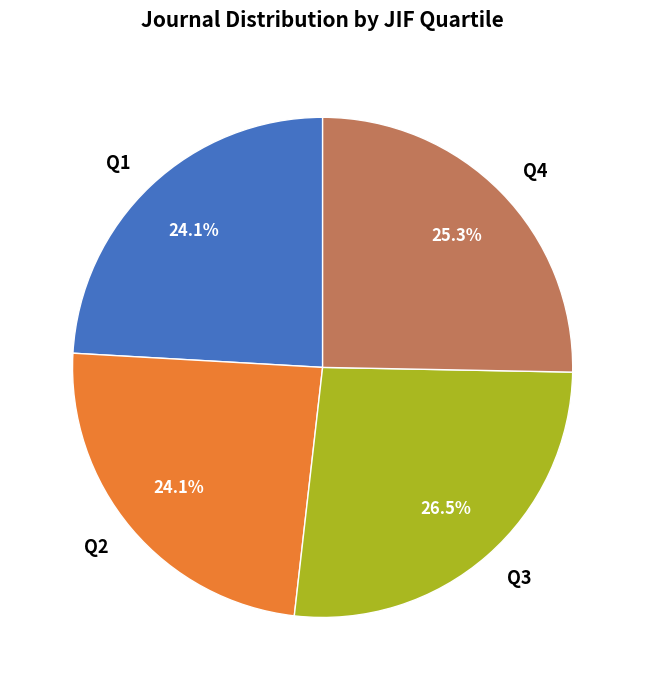

Combined, do Q3 and Q4 account for over 50%?

Yes